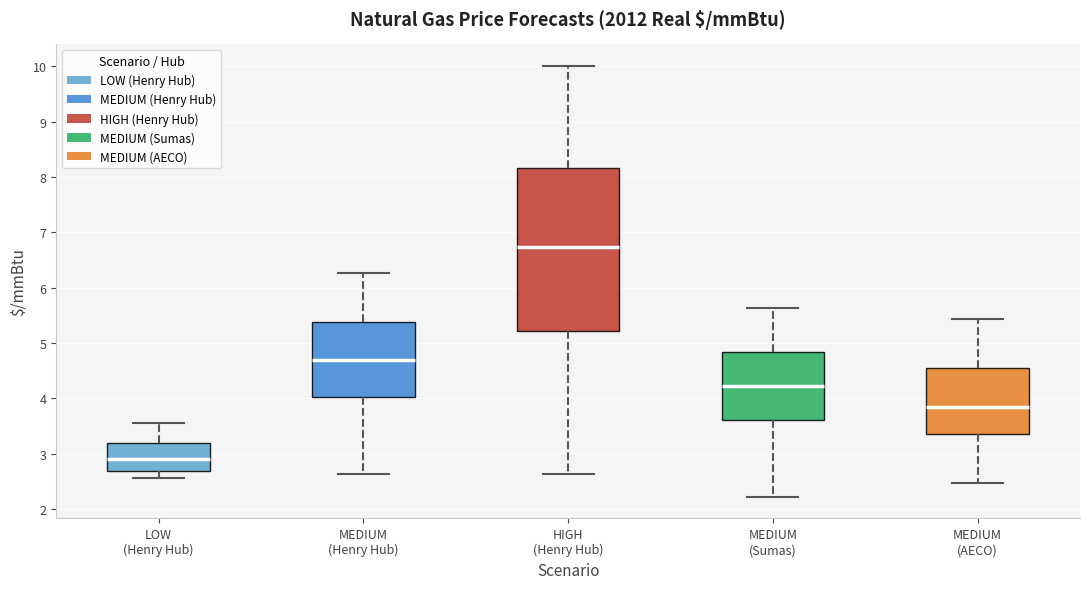

Reading left to right, read every box against the y-axis: the position of its median line, the range the box covers, and the ends of its whiskers. The values are not printed on the chart, so give them approximately, as read against the axis.

LOW (Henry Hub): median 2.9, box 2.7 to 3.2, whiskers 2.6 to 3.6
MEDIUM (Henry Hub): median 4.7, box 4.0 to 5.4, whiskers 2.6 to 6.3
HIGH (Henry Hub): median 6.7, box 5.2 to 8.2, whiskers 2.6 to 10.0
MEDIUM (Sumas): median 4.2, box 3.6 to 4.8, whiskers 2.2 to 5.6
MEDIUM (AECO): median 3.8, box 3.4 to 4.5, whiskers 2.5 to 5.4